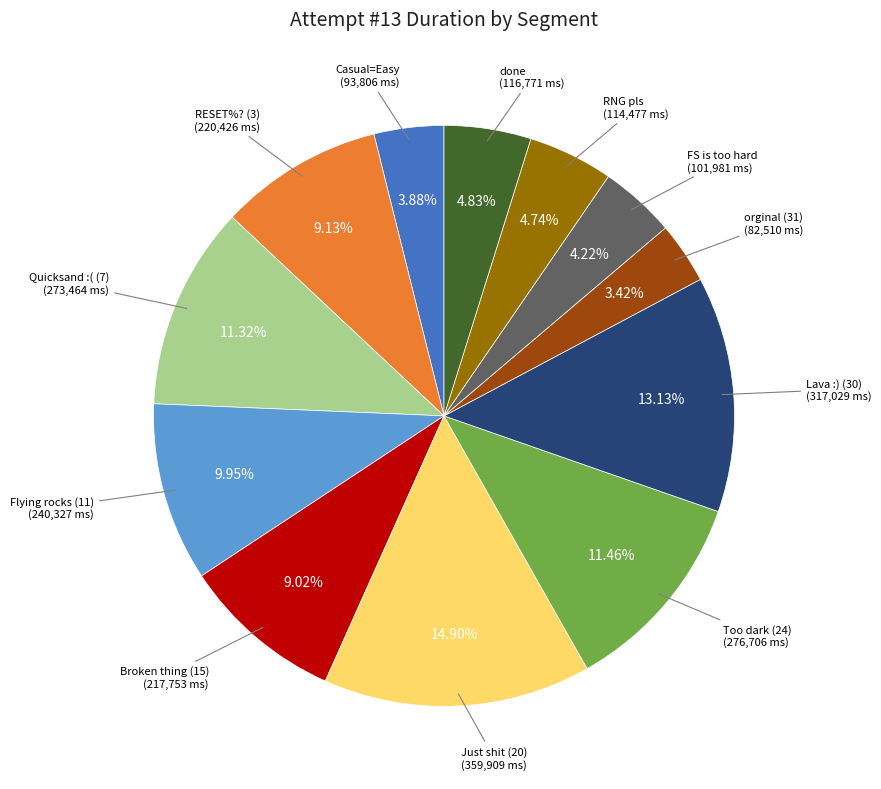

Is there a majority slice in this chart?

No